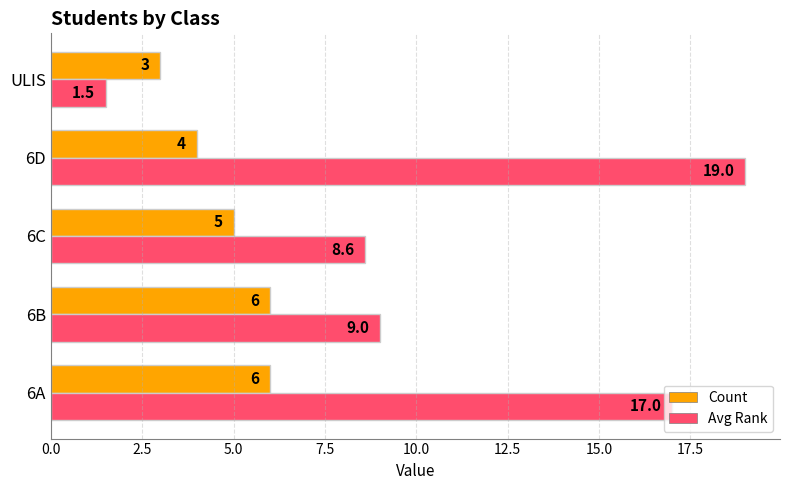

Count the number of categories in the chart.

5